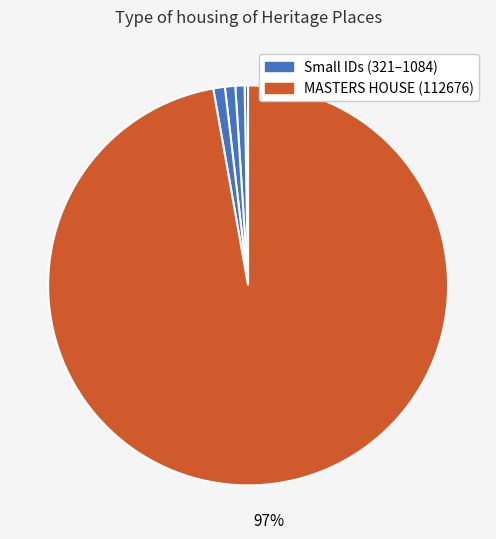

Is there any slice that represents more than half of the pie?

Yes